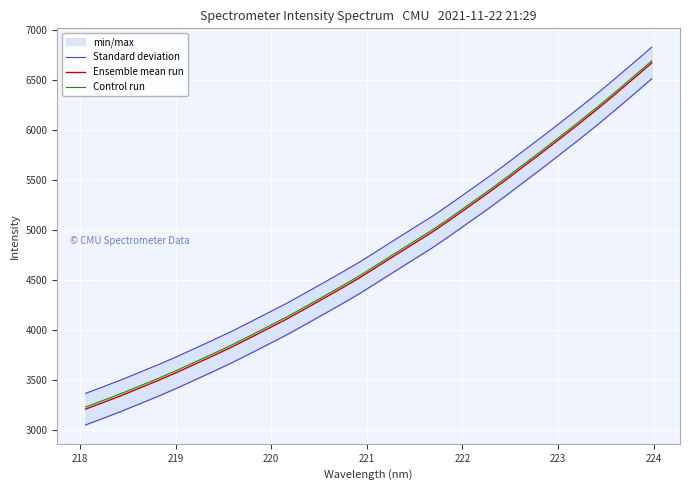

What is the maximum value for Ensemble mean run?

6672.2